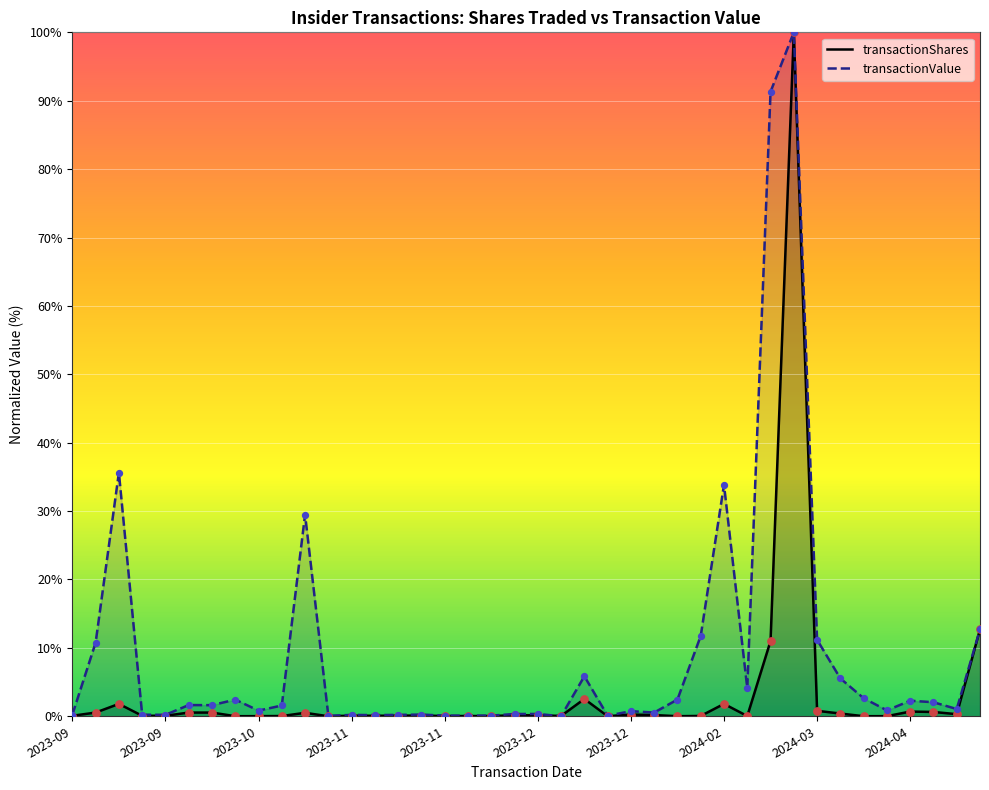

At how many categories does at least one series exceed 9?

9